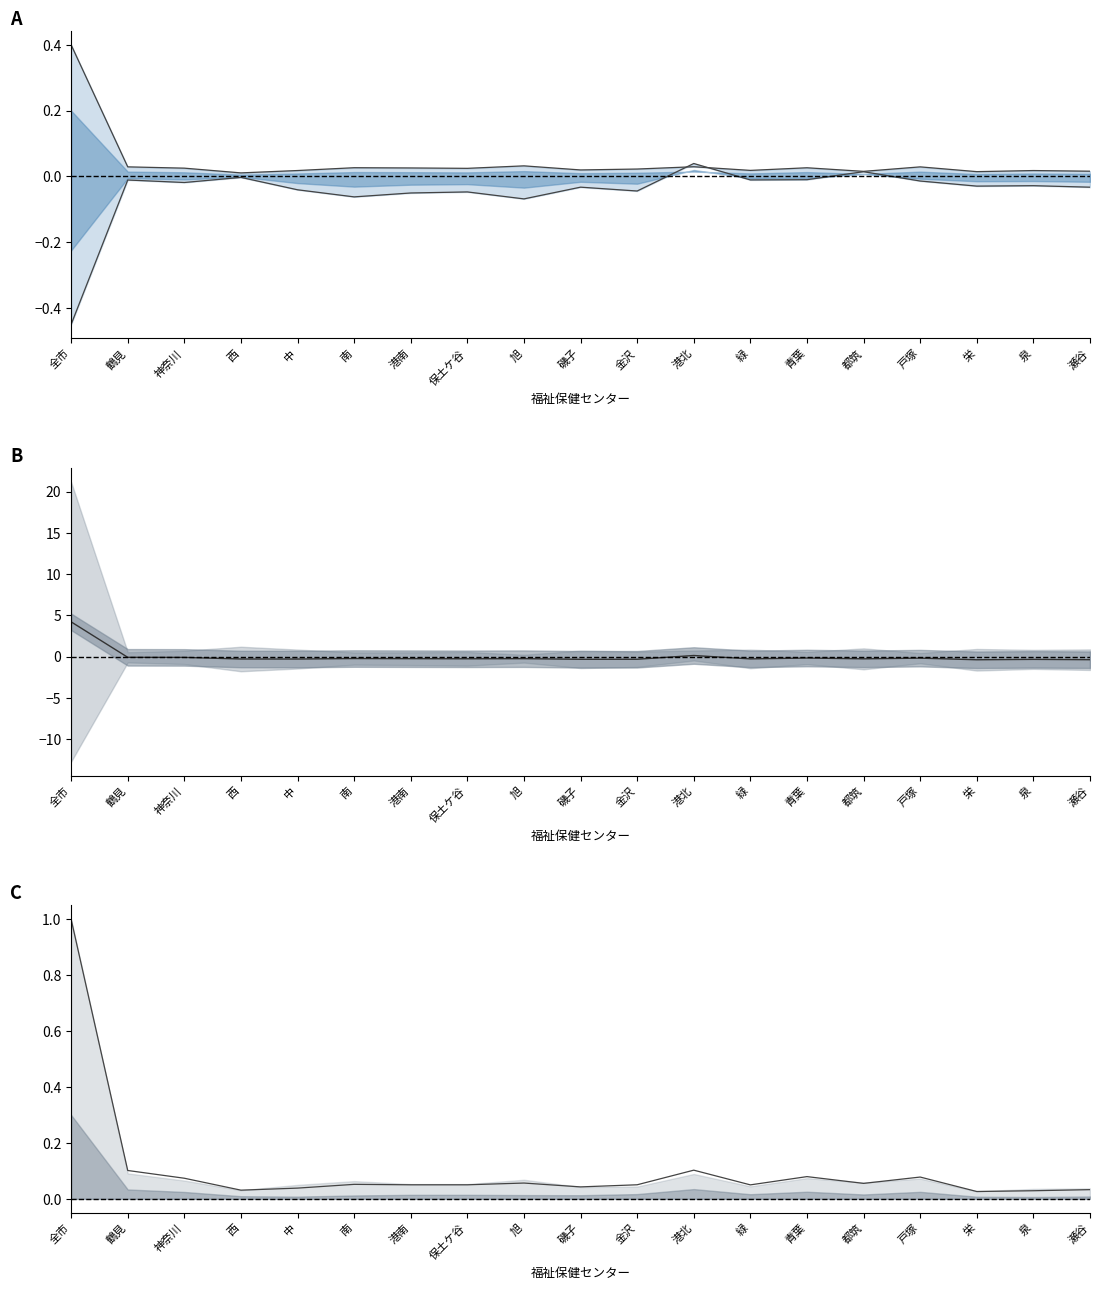

What is the sum of the 死亡数 (normalized) values at 旭 and 青葉?

0.1